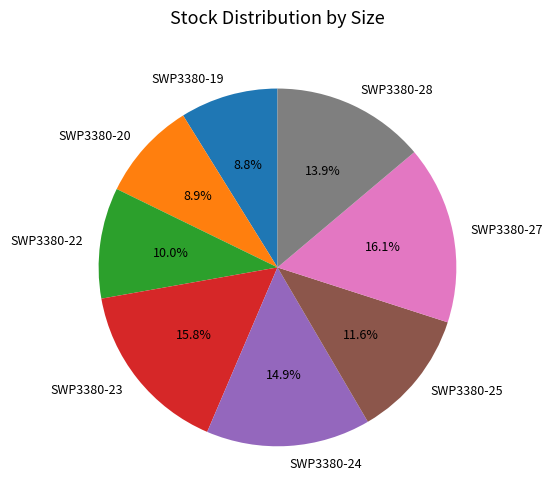

Combined, do SWP3380-23 and SWP3380-27 account for over 50%?

No